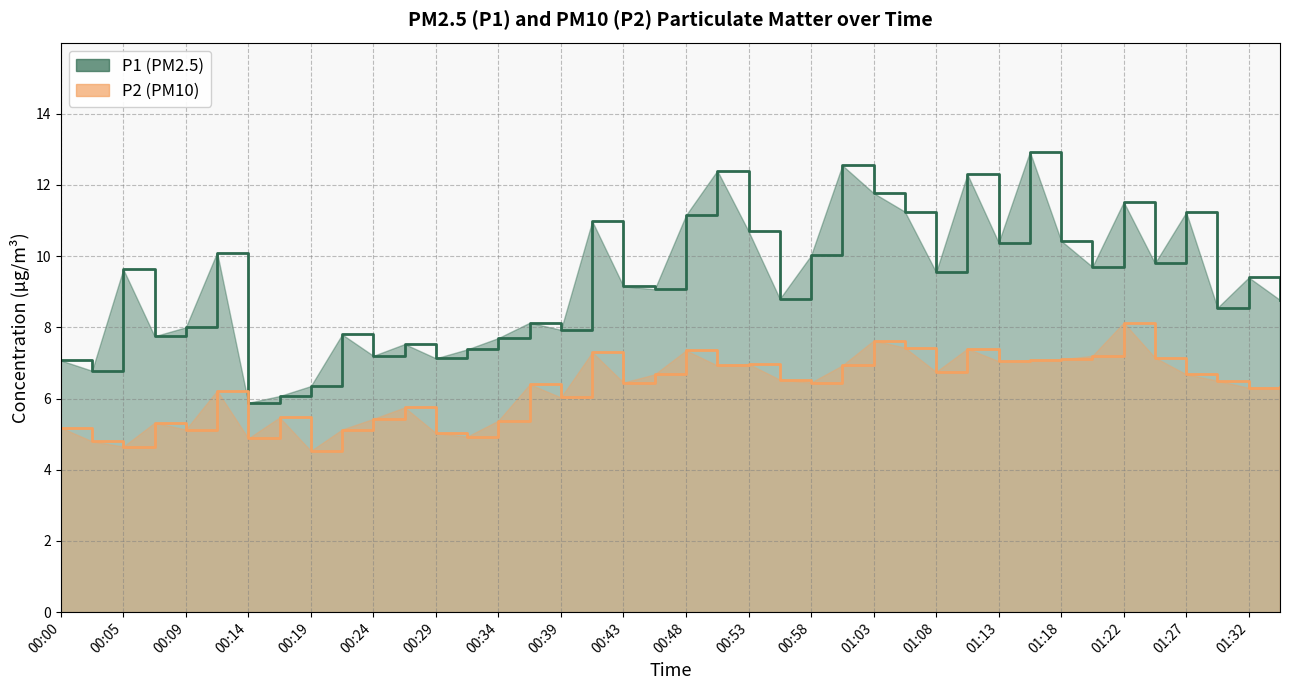

Which category has the lowest value in the P1 series?

00:14